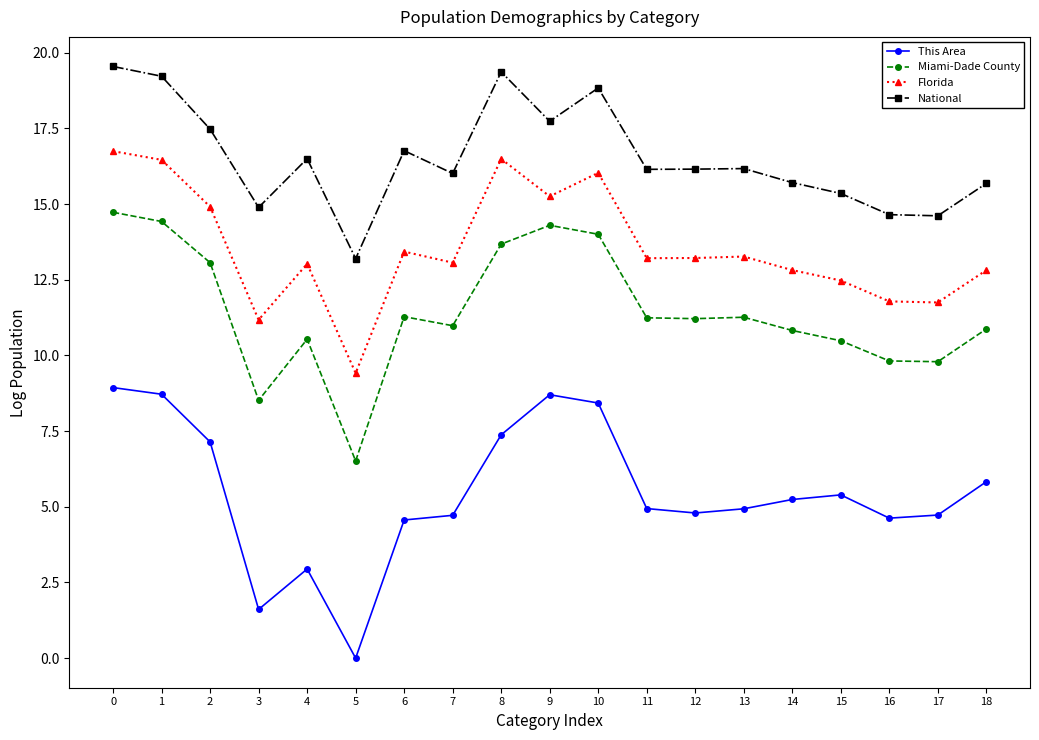

True or false: Florida and National intersect in this chart.

False